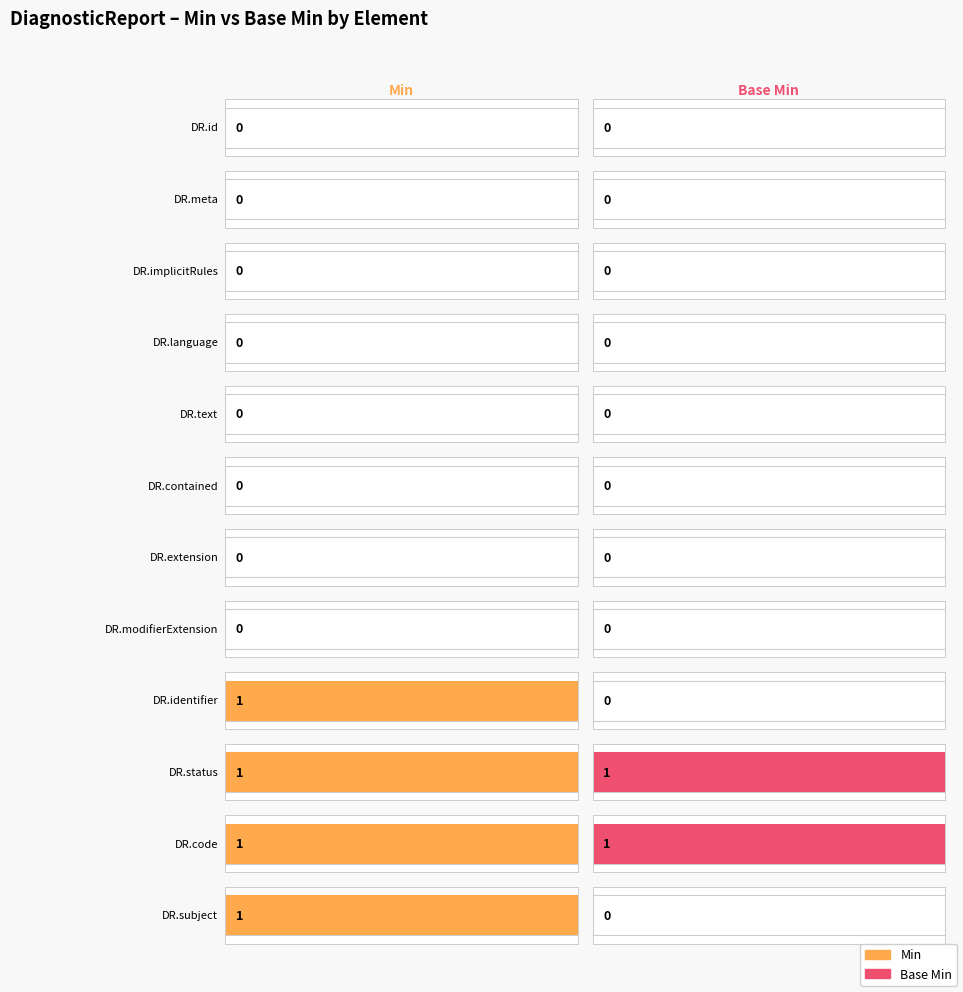

Which category has the highest value across all series?

DiagnosticReport.identifier